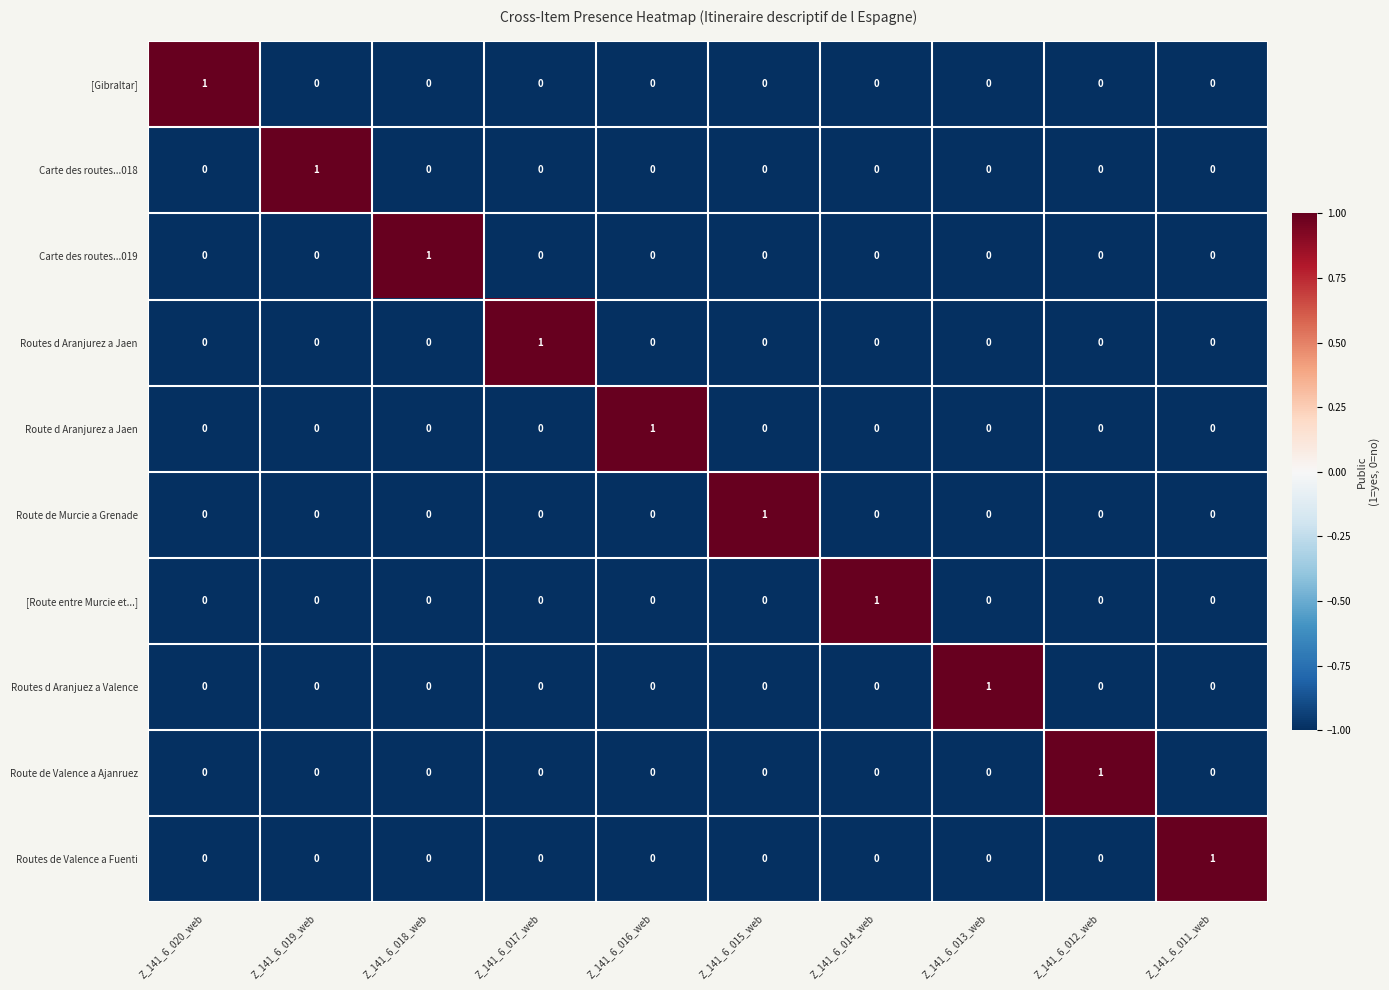

The Carte des routes...018 series shows 0 at Z_141_6_020_web. True or false?

True